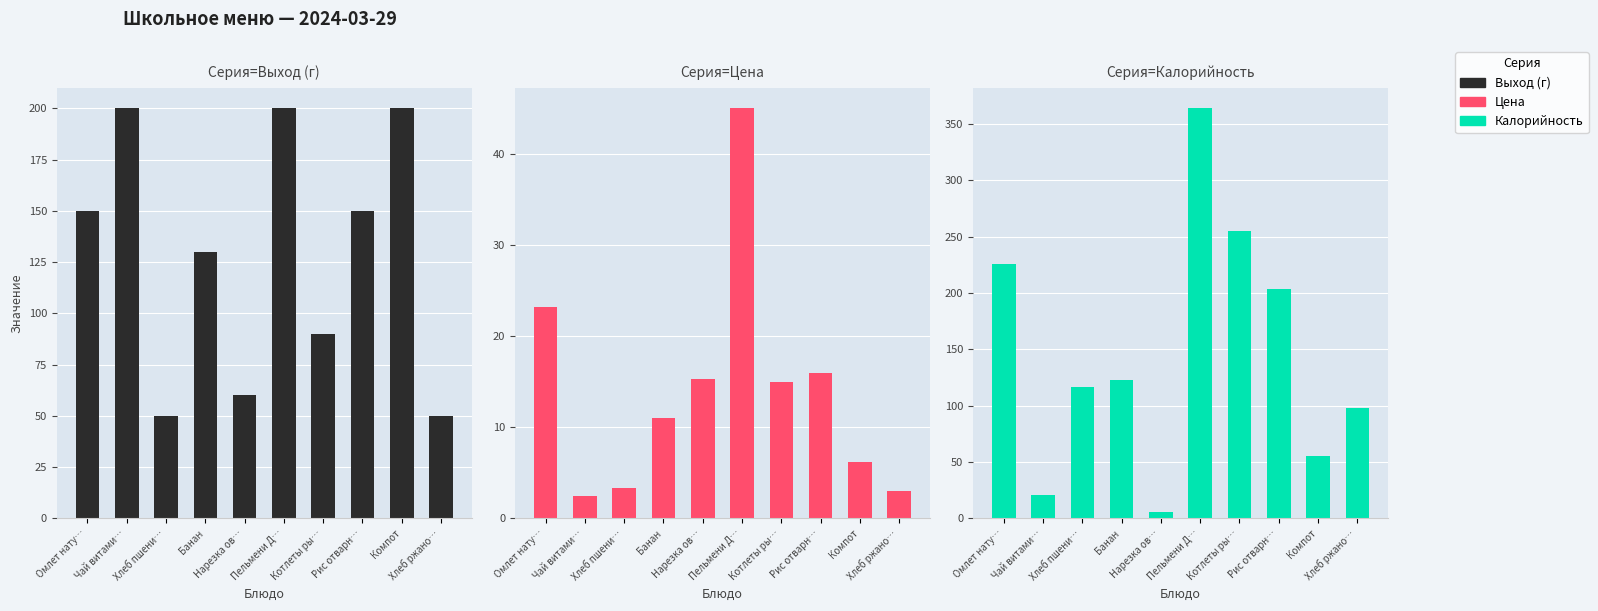

Reading right to left, list all the values displayed in this chart.

Выход (г): 50.0	200.0	150.0	90.0	200.0	60.0	130.0	50.0	200.0	150.0
Цена: 3.0	6.2	15.9	14.9	45.0	15.3	11.0	3.3	2.5	23.2
Калорийность: 97.8	55.0	204.0	255.0	364.0	6.0	123.0	117.0	21.0	226.0